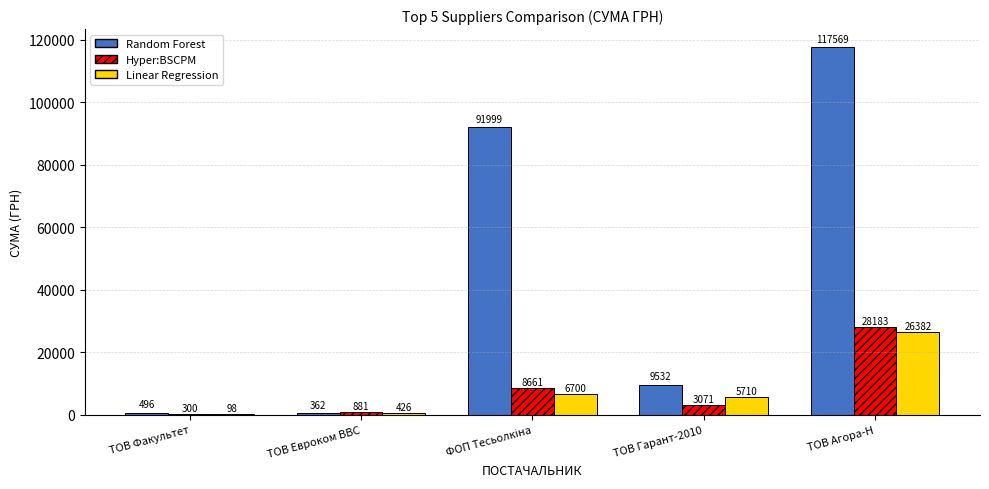

Which category has the highest value in the Hyper:BSCPM series?

ТОВ Агора-Н